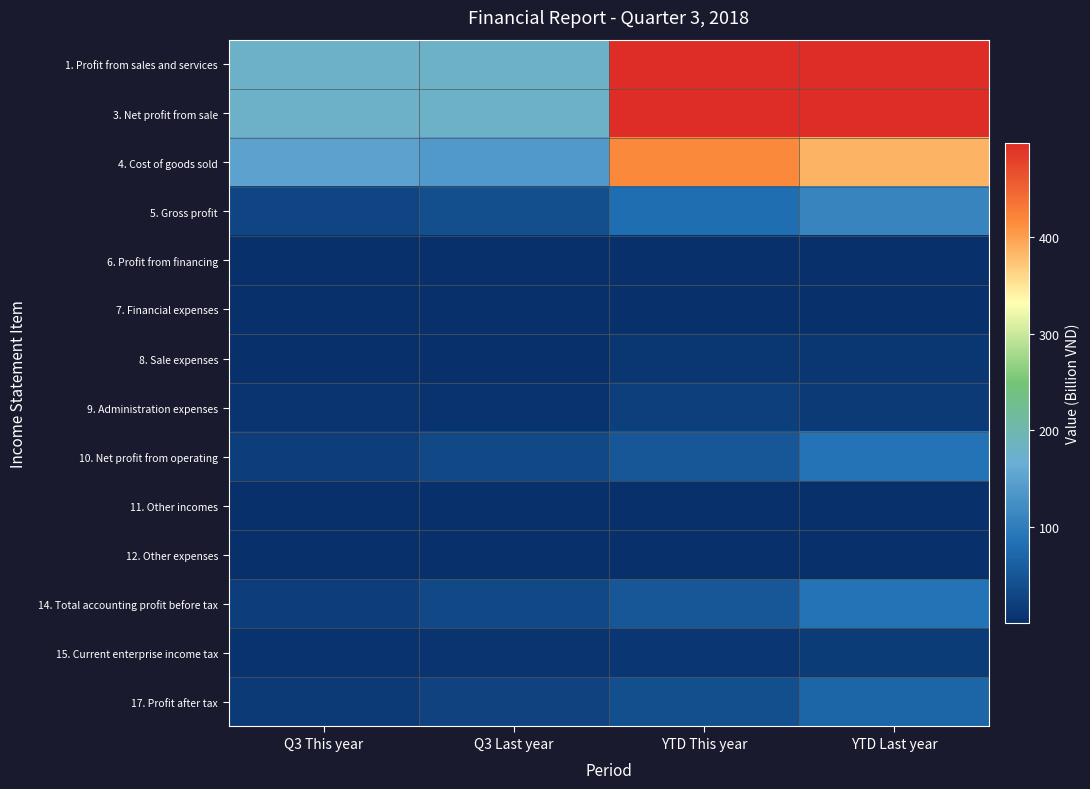

Reading left to right, transcribe all the data shown in this chart.

1. Profit from sales and services: Q3 This year=178.9	Q3 Last year=179.8	YTD This year=498.1	YTD Last year=497.0
3. Net profit from sale: Q3 This year=178.9	Q3 Last year=179.8	YTD This year=498.1	YTD Last year=497.0
4. Cost of goods sold: Q3 This year=151.3	Q3 Last year=139.9	YTD This year=417.6	YTD Last year=386.1
5. Gross profit: Q3 This year=27.6	Q3 Last year=39.9	YTD This year=80.5	YTD Last year=110.9
6. Profit from financing: Q3 This year=1.2	Q3 Last year=1.5	YTD This year=3.4	YTD Last year=3.1
7. Financial expenses: Q3 This year=0.9	Q3 Last year=1.3	YTD This year=3.1	YTD Last year=2.8
8. Sale expenses: Q3 This year=3.0	Q3 Last year=3.4	YTD This year=8.8	YTD Last year=9.7
9. Administration expenses: Q3 This year=6.2	Q3 Last year=5.2	YTD This year=20.2	YTD Last year=15.2
10. Net profit from operating: Q3 This year=18.7	Q3 Last year=31.5	YTD This year=51.8	YTD Last year=86.3
11. Other incomes: Q3 This year=0.1	Q3 Last year=0.0	YTD This year=0.1	YTD Last year=0.1
12. Other expenses: Q3 This year=0.1	Q3 Last year=0.2	YTD This year=0.2	YTD Last year=0.2
14. Total accounting profit before tax: Q3 This year=18.7	Q3 Last year=31.3	YTD This year=51.7	YTD Last year=86.2
15. Current enterprise income tax: Q3 This year=4.3	Q3 Last year=6.3	YTD This year=10.9	YTD Last year=17.2
17. Profit after tax: Q3 This year=14.4	Q3 Last year=25.1	YTD This year=40.8	YTD Last year=68.9